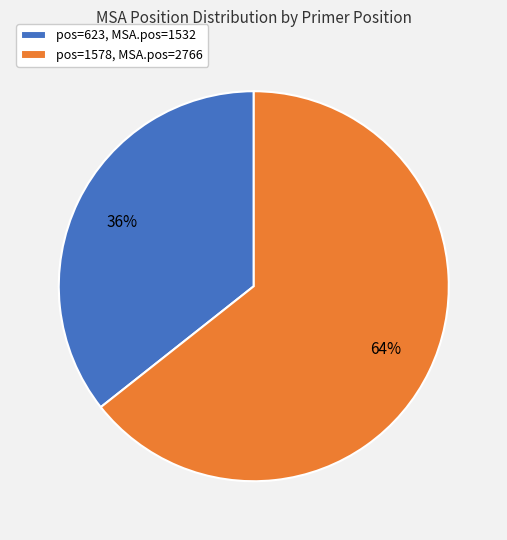

Do pos=623, MSA.pos=1532 and pos=1578, MSA.pos=2766 together represent more than half of the pie?

Yes